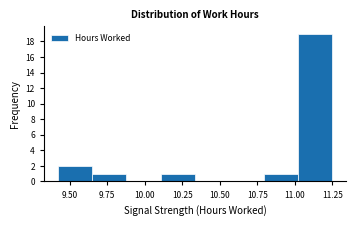

Reading left to right, list every bar in this chart as the range it spans on the x-axis followed by its height. Neither the bar edges nor the heights are printed on the chart, so give them approximately, as read against the axes.

9.40 to 9.65: 2
9.65 to 9.90: 1
9.90 to 10.10: 0
10.10 to 10.35: 1
10.35 to 10.55: 0
10.55 to 10.80: 0
10.80 to 11.00: 1
11.00 to 11.25: 19